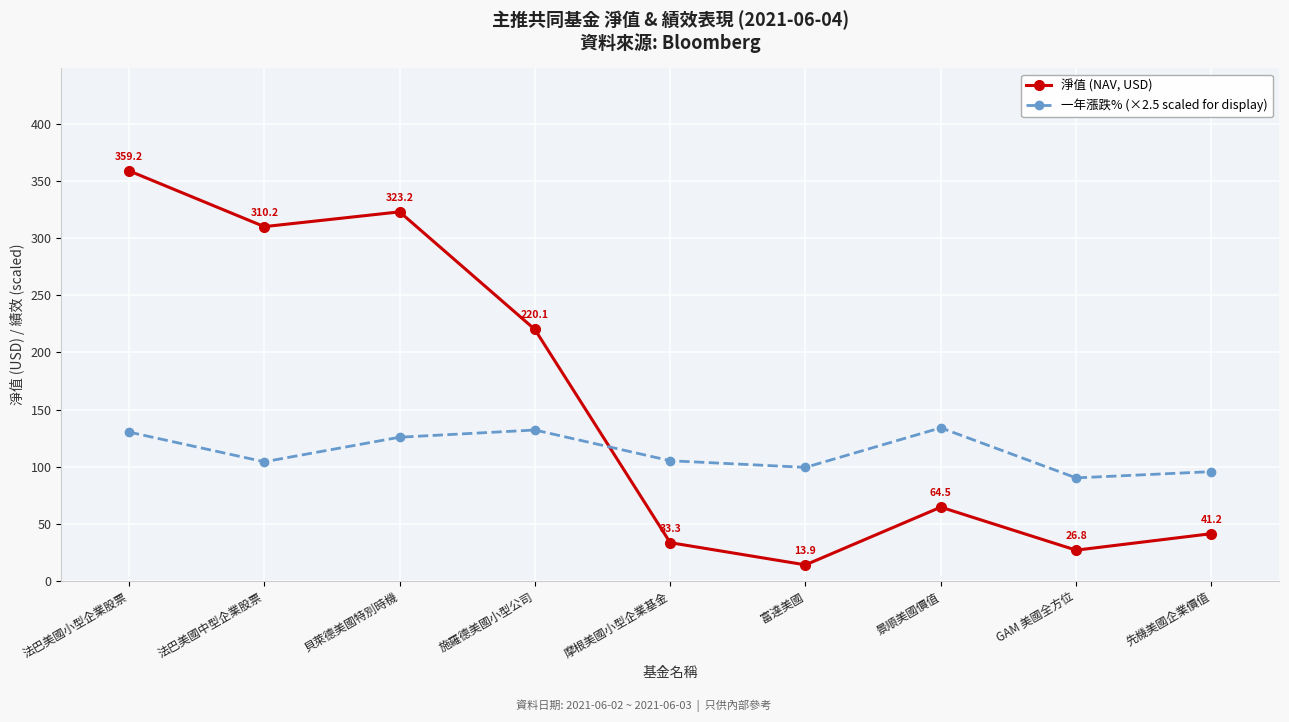

The value of 一年漲跌% (×2.5 scaled for display) at 景順美國價值 is 224.8. True or false?

False